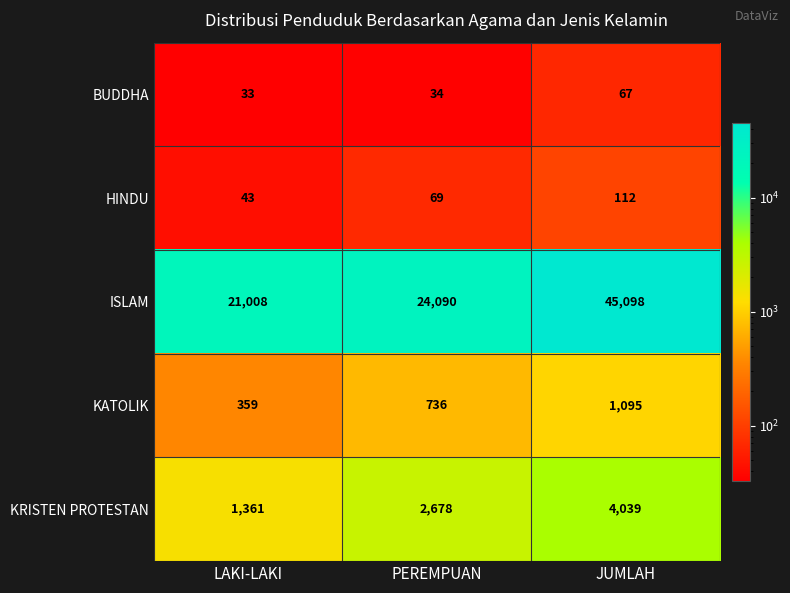

Reading right to left, what are all the values shown in this chart?

BUDDHA: 67	34	33
HINDU: 112	69	43
ISLAM: 45098	24090	21008
KATOLIK: 1095	736	359
KRISTEN PROTESTAN: 4039	2678	1361